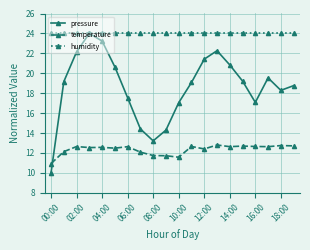

Which series has the widest spread of values?

pressure